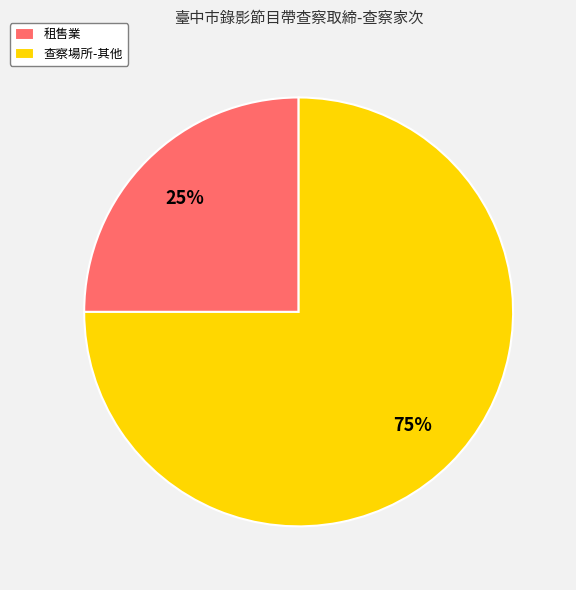

Count the number of slices in the pie.

2